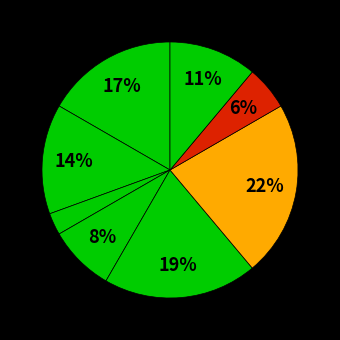

Rank the categories by value from highest to lowest.

Завідувач філією, Директор, В.о. директора, В.о. начальника, Ректор, Головний лікар, Начальник, Генеральний директор